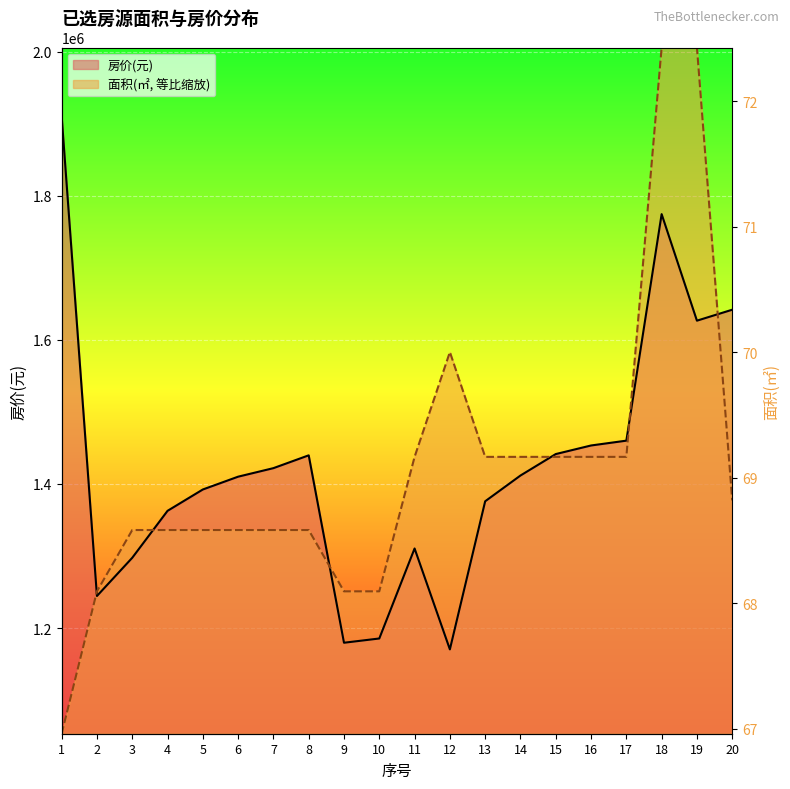

Which category has the highest value in the 房价(元) series?

1